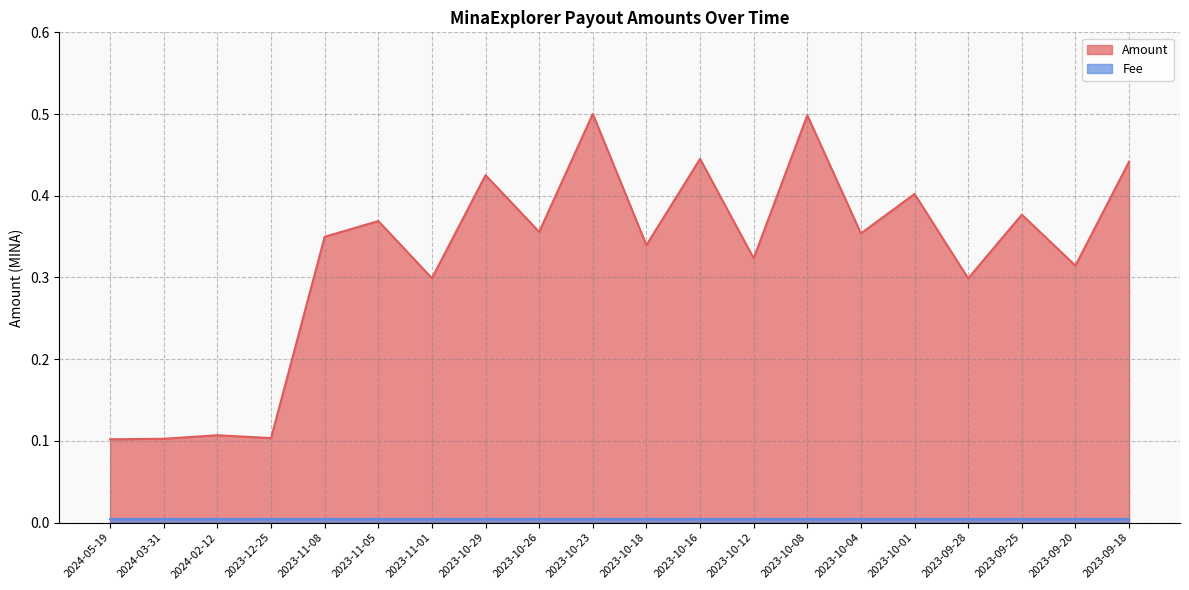

Is it true that Amount equals 0.2 at 2024-02-12?

False